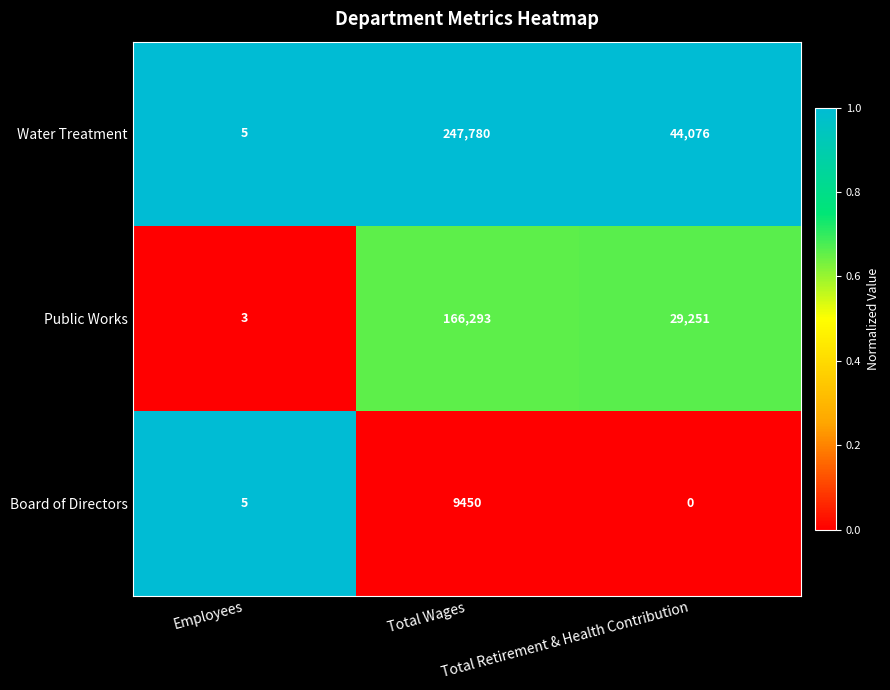

How many data points does each series have?

3